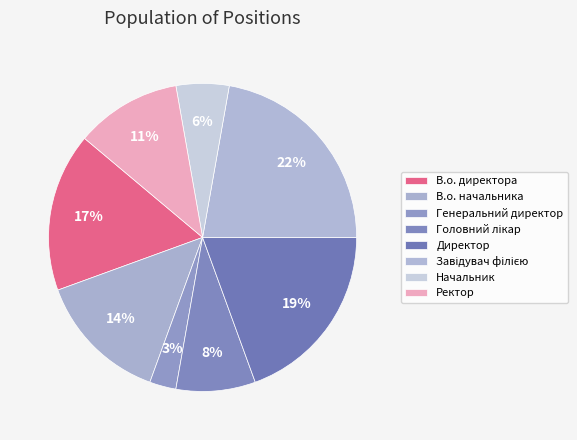

Is there any slice that represents more than half of the pie?

No